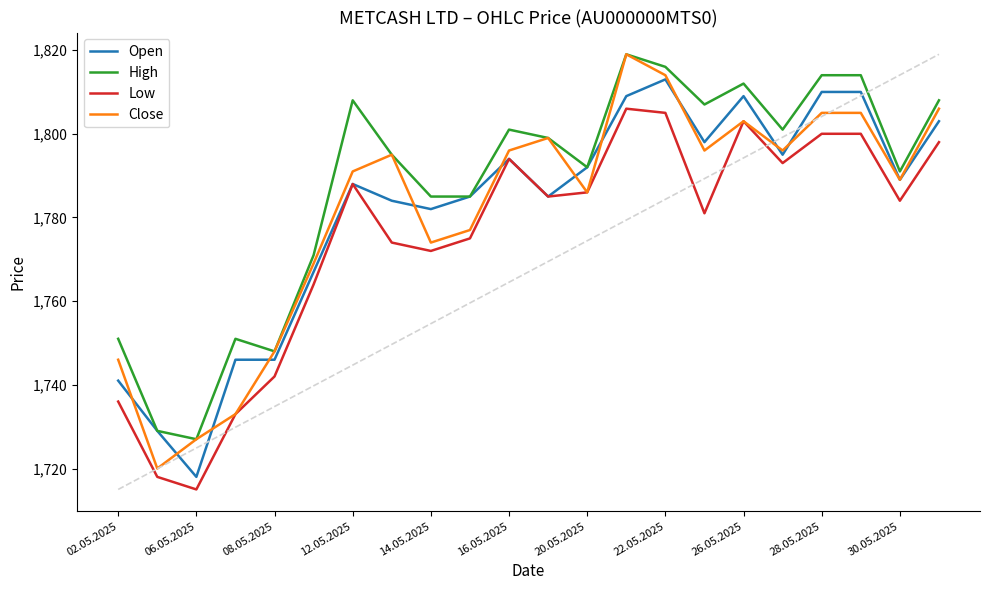

Which series has the largest range (max minus min)?

Close